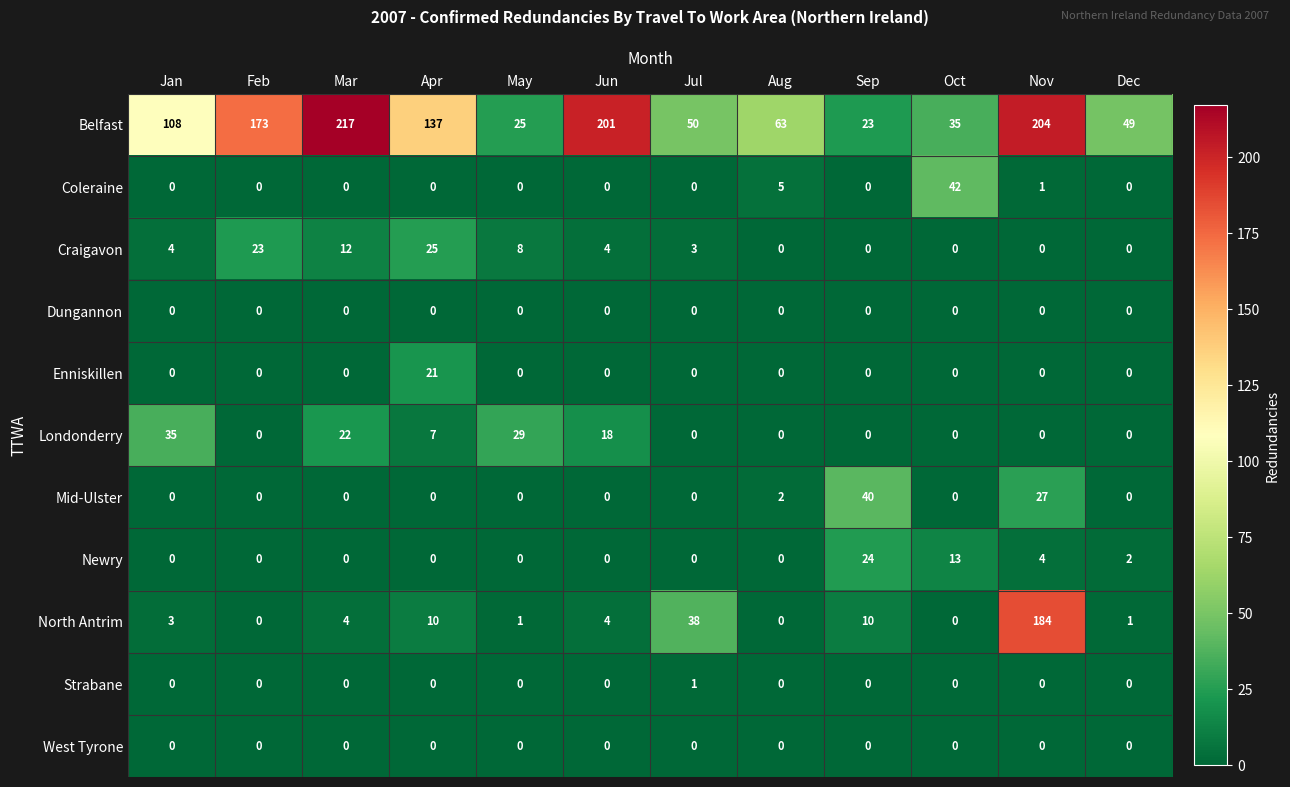

Which series has the largest total across all categories?

Belfast